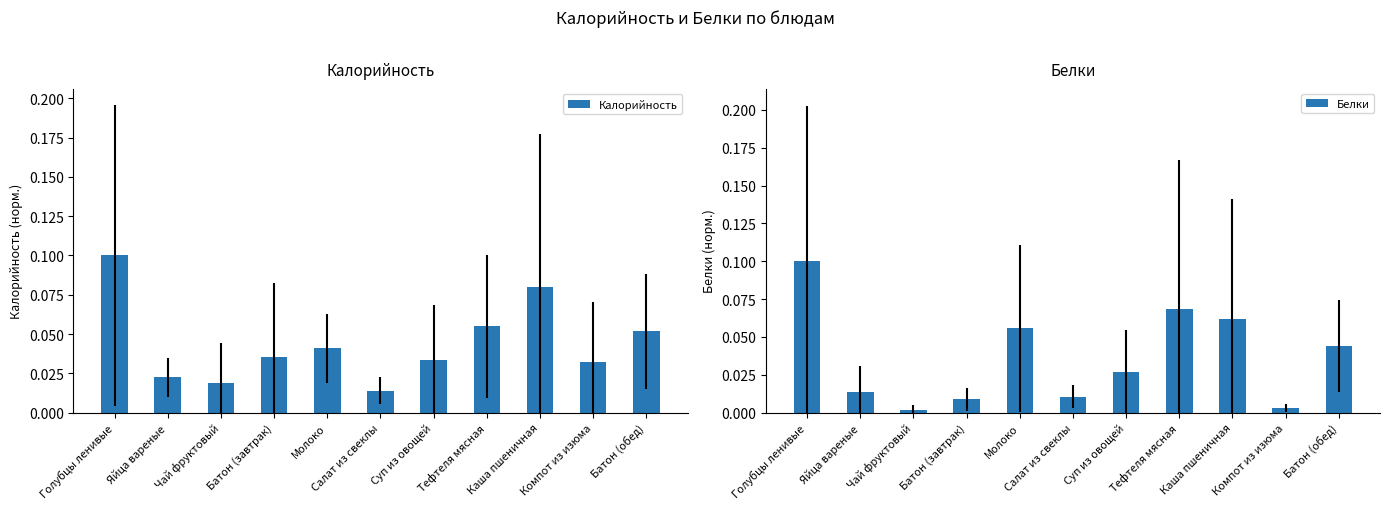

What is the greatest value displayed?

0.1